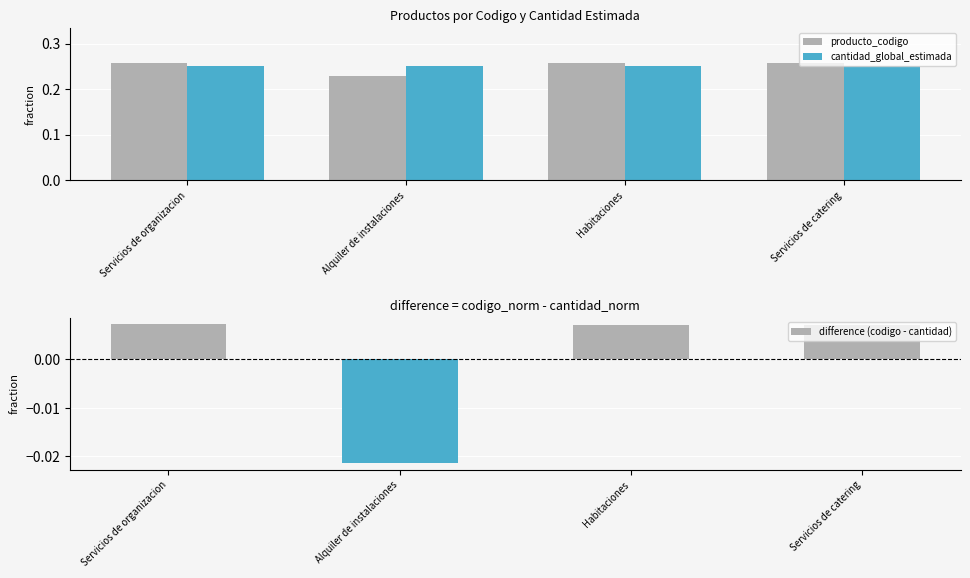

What is the lowest value of the producto_codigo series?

0.2